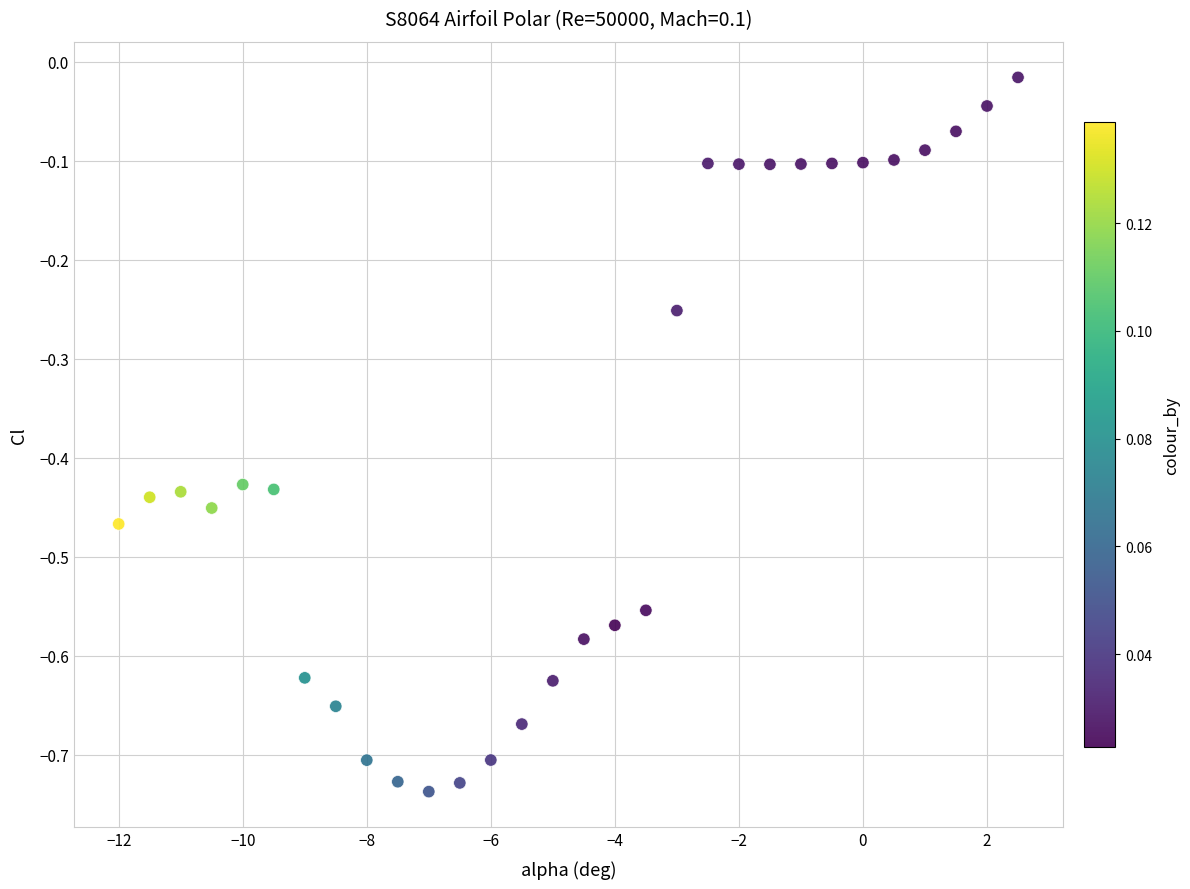

What is the range of Y values (max minus min)?

0.7